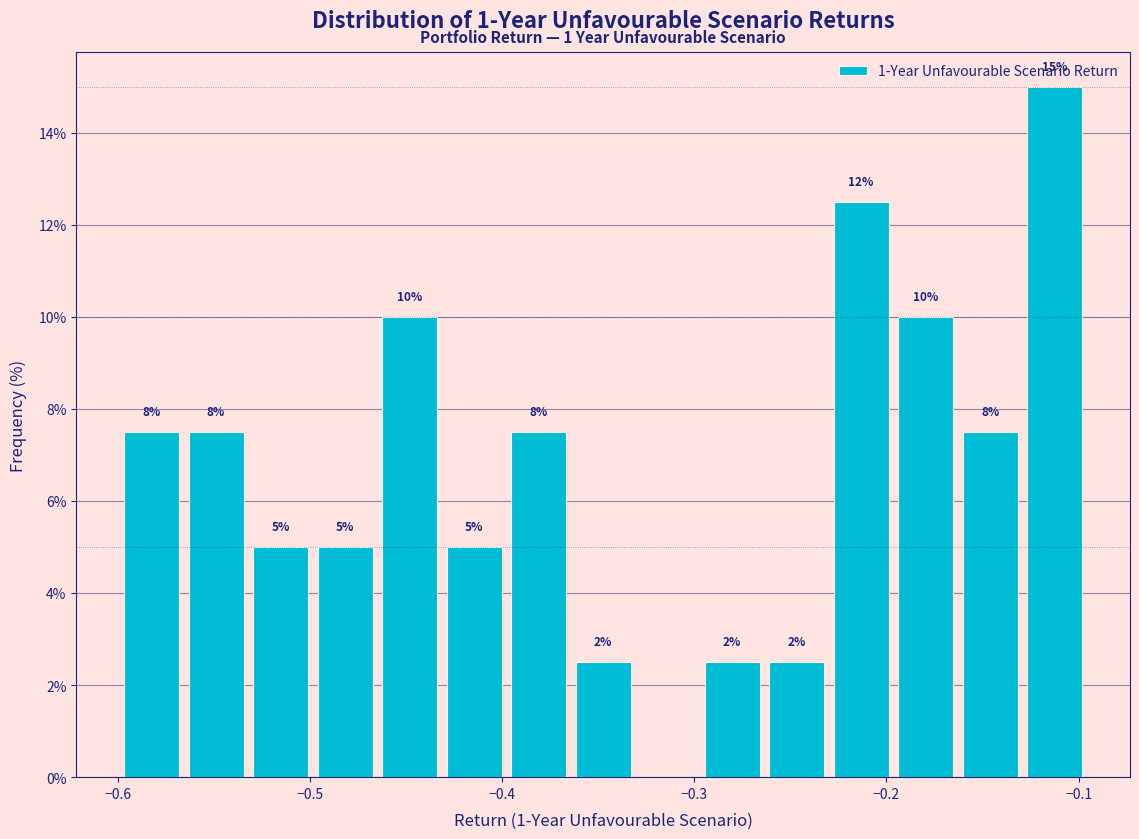

Read against the x-axis, roughly where is the centre of the tallest bar?

-0.11